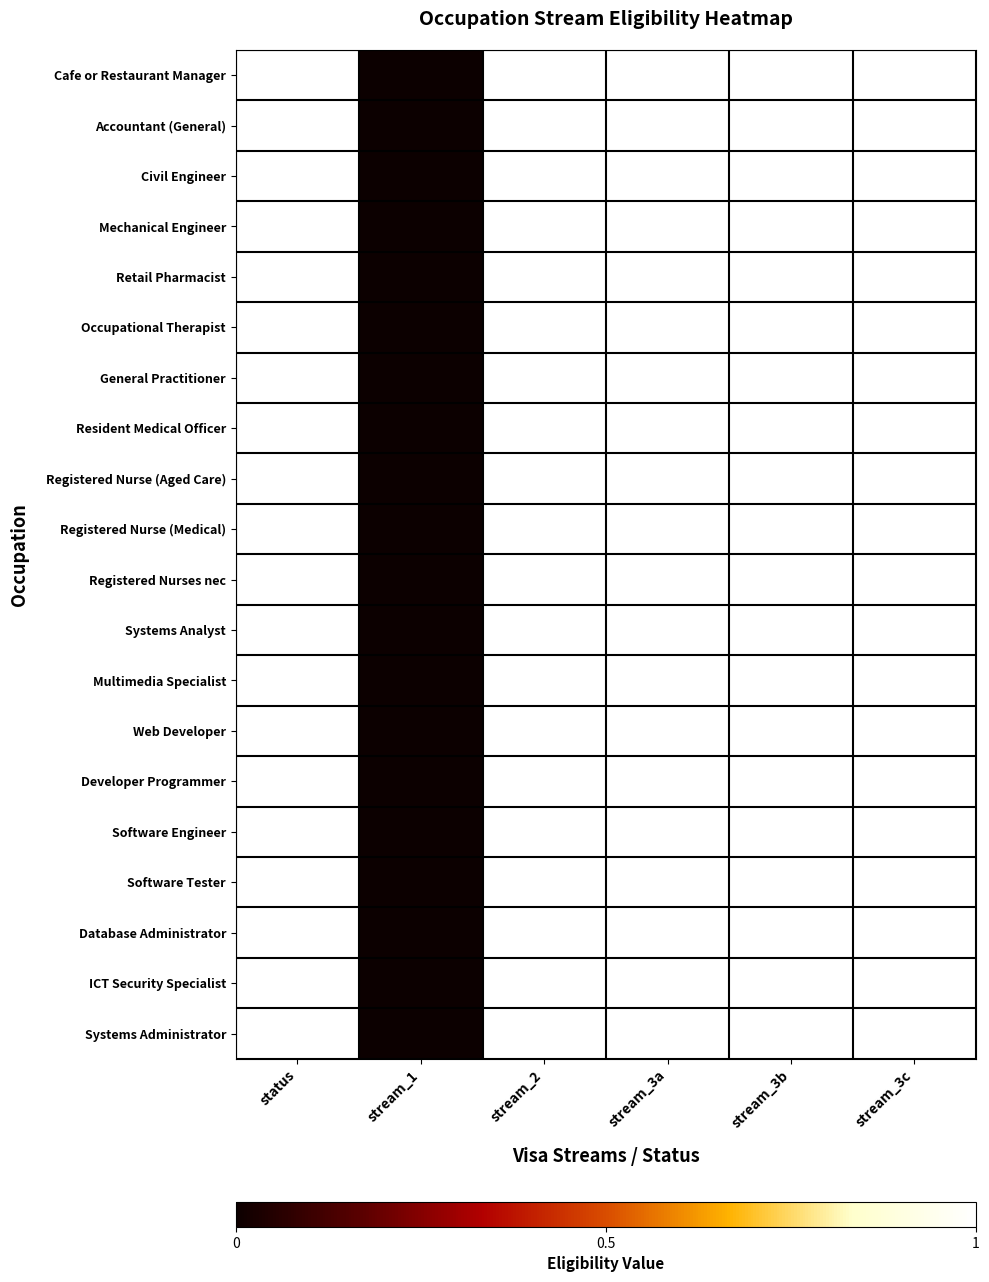

Reading left to right, what are all the values shown in this chart?

Cafe or Restaurant Manager: status=1	stream_1=0	stream_2=1	stream_3a=1	stream_3b=1	stream_3c=1
Accountant (General): status=1	stream_1=0	stream_2=1	stream_3a=1	stream_3b=1	stream_3c=1
Civil Engineer: status=1	stream_1=0	stream_2=1	stream_3a=1	stream_3b=1	stream_3c=1
Mechanical Engineer: status=1	stream_1=0	stream_2=1	stream_3a=1	stream_3b=1	stream_3c=1
Retail Pharmacist: status=1	stream_1=0	stream_2=1	stream_3a=1	stream_3b=1	stream_3c=1
Occupational Therapist: status=1	stream_1=0	stream_2=1	stream_3a=1	stream_3b=1	stream_3c=1
General Practitioner: status=1	stream_1=0	stream_2=1	stream_3a=1	stream_3b=1	stream_3c=1
Resident Medical Officer: status=1	stream_1=0	stream_2=1	stream_3a=1	stream_3b=1	stream_3c=1
Registered Nurse (Aged Care): status=1	stream_1=0	stream_2=1	stream_3a=1	stream_3b=1	stream_3c=1
Registered Nurse (Medical): status=1	stream_1=0	stream_2=1	stream_3a=1	stream_3b=1	stream_3c=1
Registered Nurses nec: status=1	stream_1=0	stream_2=1	stream_3a=1	stream_3b=1	stream_3c=1
Systems Analyst: status=1	stream_1=0	stream_2=1	stream_3a=1	stream_3b=1	stream_3c=1
Multimedia Specialist: status=1	stream_1=0	stream_2=1	stream_3a=1	stream_3b=1	stream_3c=1
Web Developer: status=1	stream_1=0	stream_2=1	stream_3a=1	stream_3b=1	stream_3c=1
Developer Programmer: status=1	stream_1=0	stream_2=1	stream_3a=1	stream_3b=1	stream_3c=1
Software Engineer: status=1	stream_1=0	stream_2=1	stream_3a=1	stream_3b=1	stream_3c=1
Software Tester: status=1	stream_1=0	stream_2=1	stream_3a=1	stream_3b=1	stream_3c=1
Database Administrator: status=1	stream_1=0	stream_2=1	stream_3a=1	stream_3b=1	stream_3c=1
ICT Security Specialist: status=1	stream_1=0	stream_2=1	stream_3a=1	stream_3b=1	stream_3c=1
Systems Administrator: status=1	stream_1=0	stream_2=1	stream_3a=1	stream_3b=1	stream_3c=1